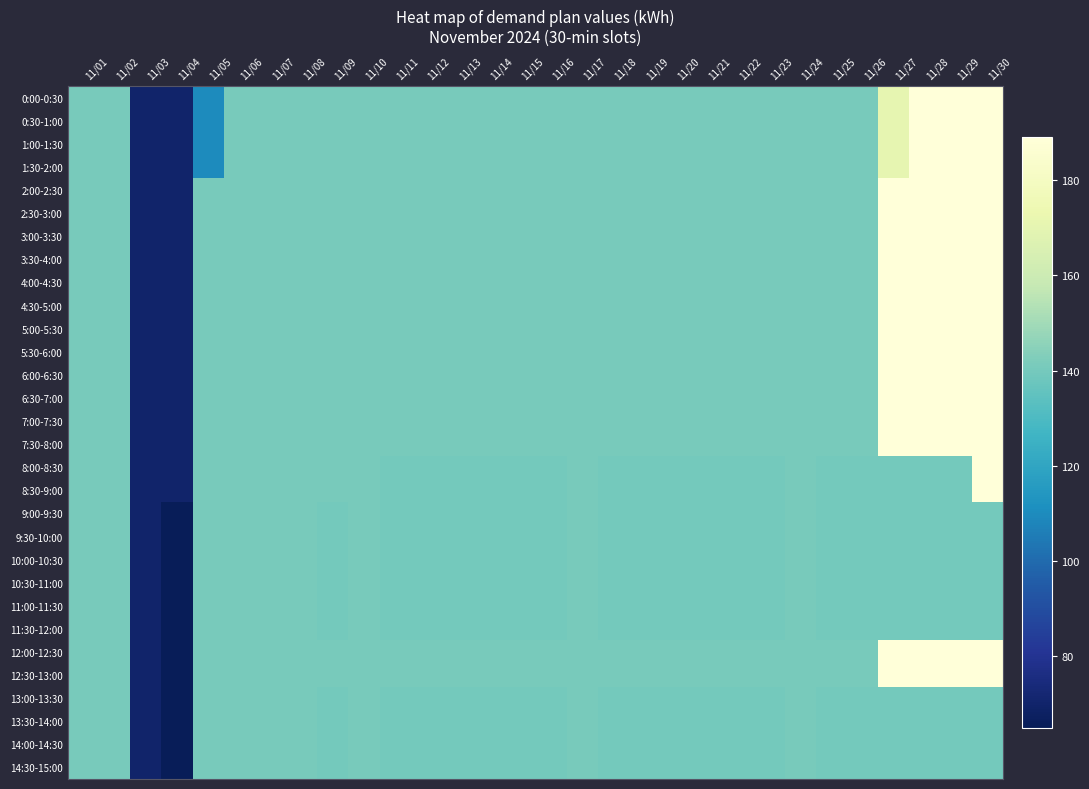

Between 11/05 and 11/17, which series saw the biggest shift?

0:00-0:30